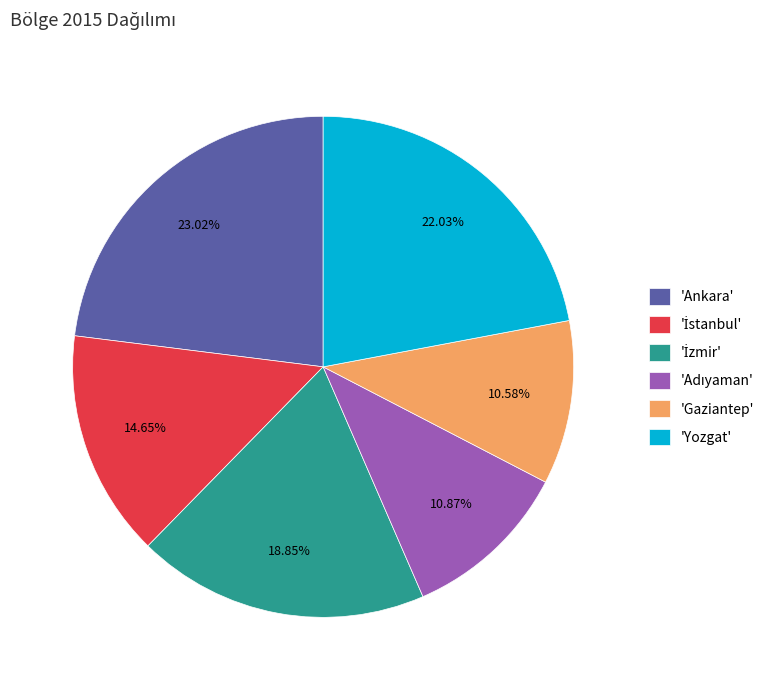

Approximately how many times larger is the value at 'Ankara' compared to 'Yozgat'?

1.0